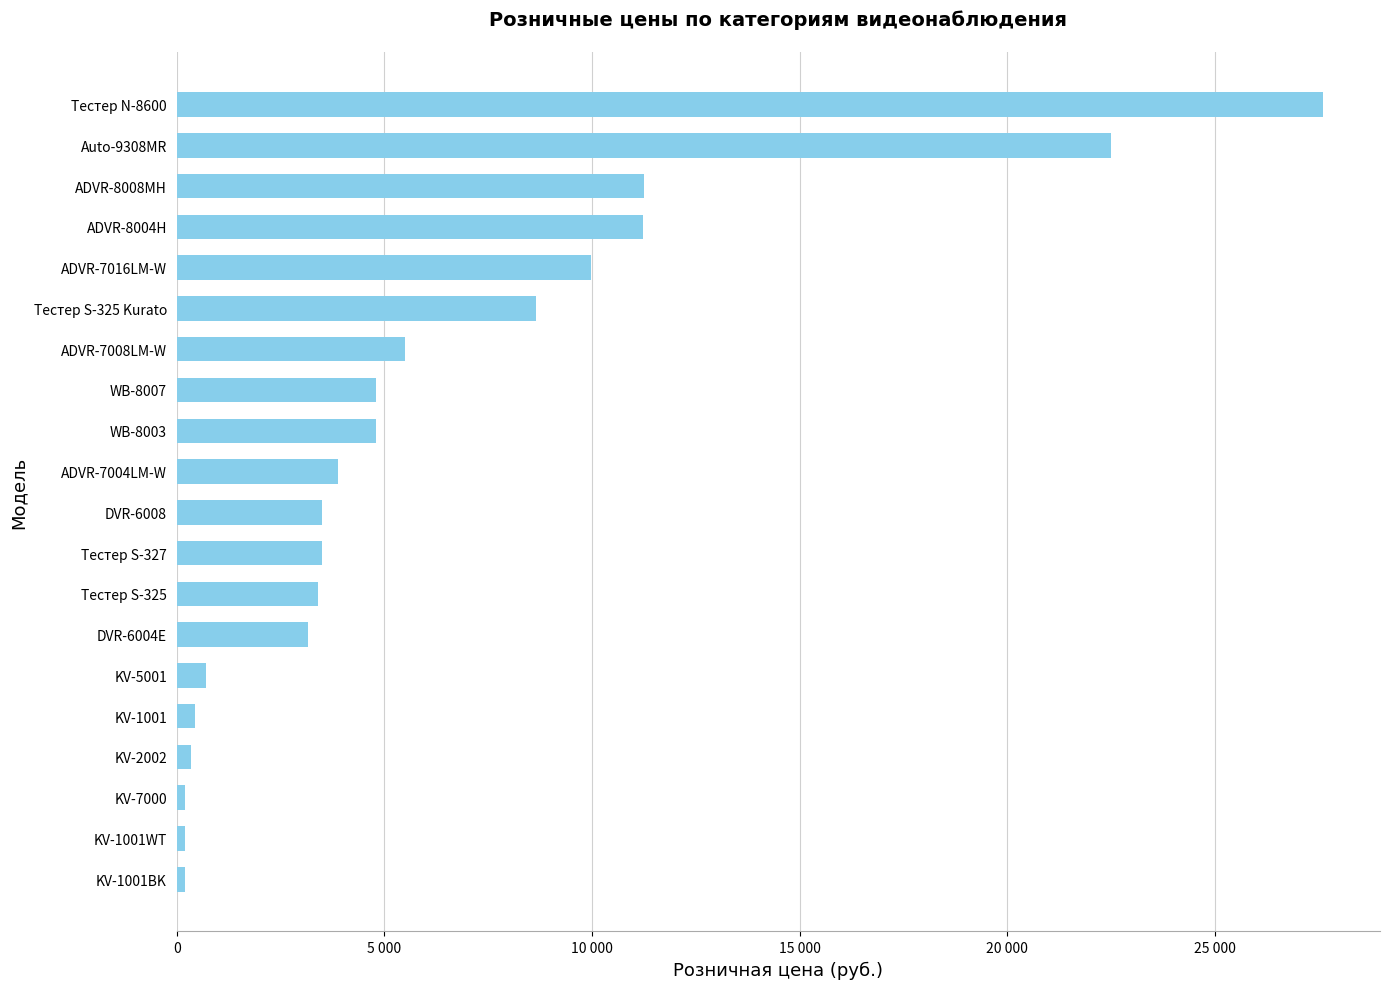

Does the chart contain any negative values?

No